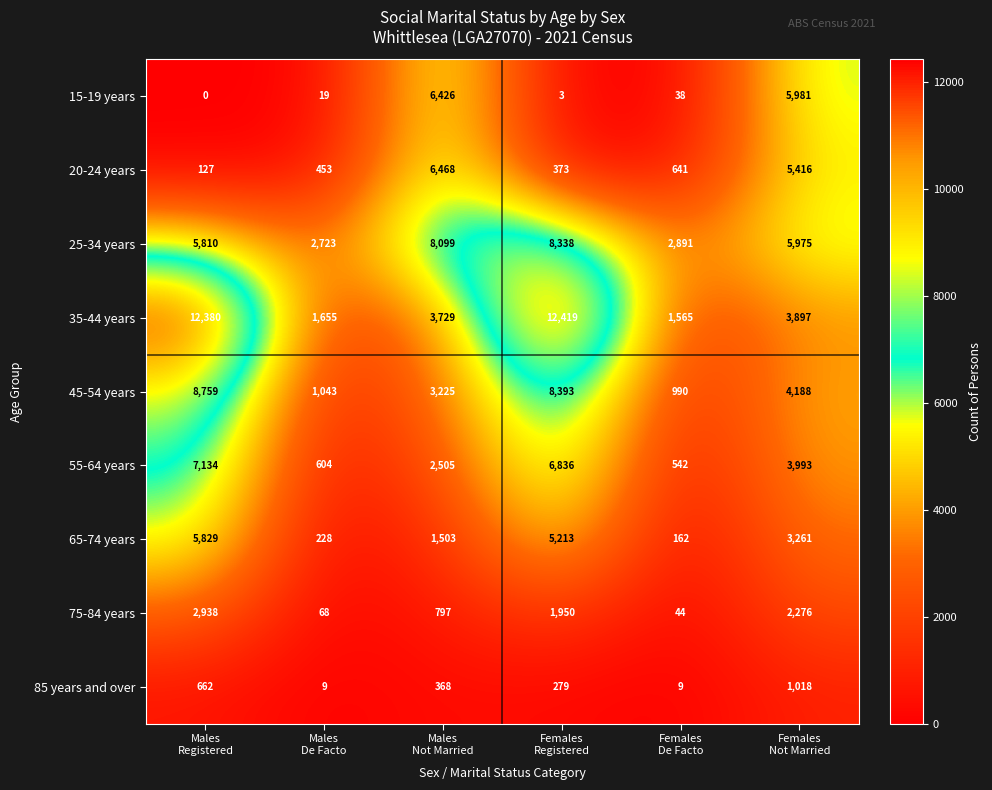

List the series in order of their peak value, lowest first.

85 years and over, 75-84 years, 65-74 years, 15-19 years, 20-24 years, 55-64 years, 25-34 years, 45-54 years, 35-44 years